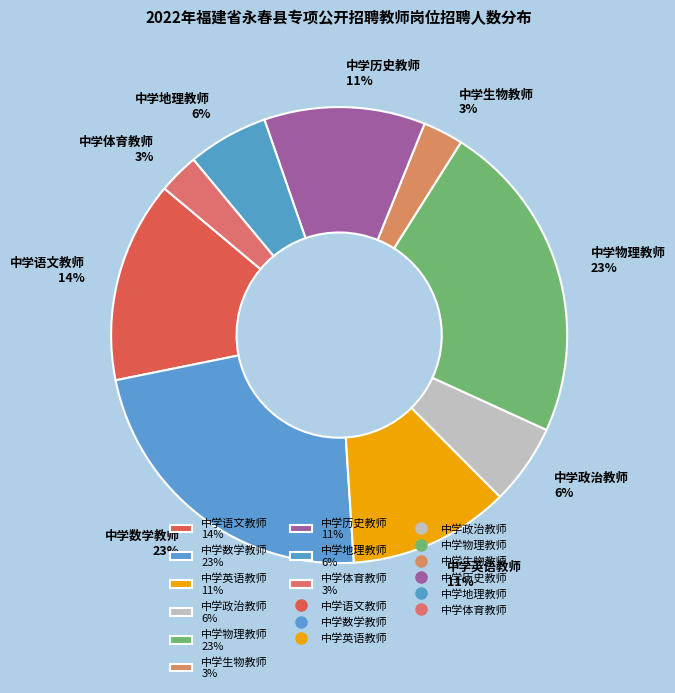

Which has a higher value, 中学政治教师 or 中学体育教师?

中学政治教师